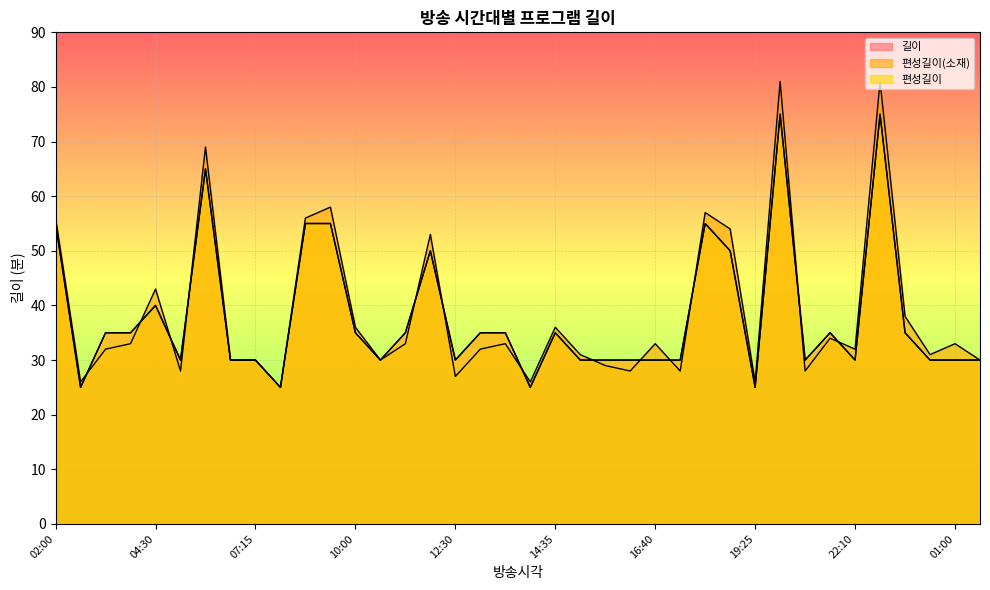

Which series has the largest total across all categories?

편성길이(소재)